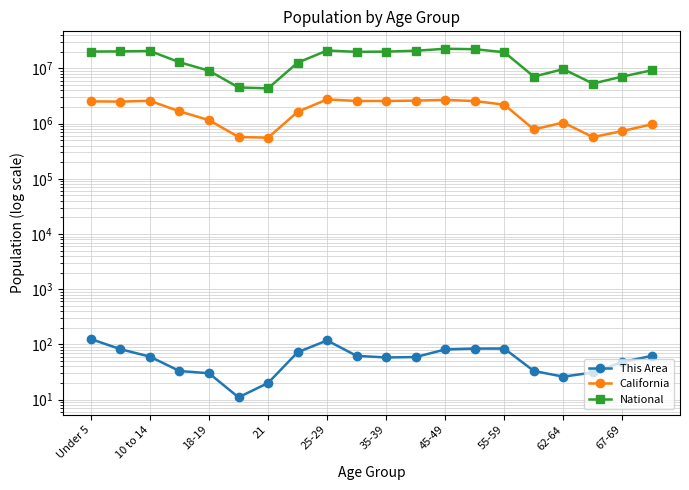

What is the smallest value displayed?

11